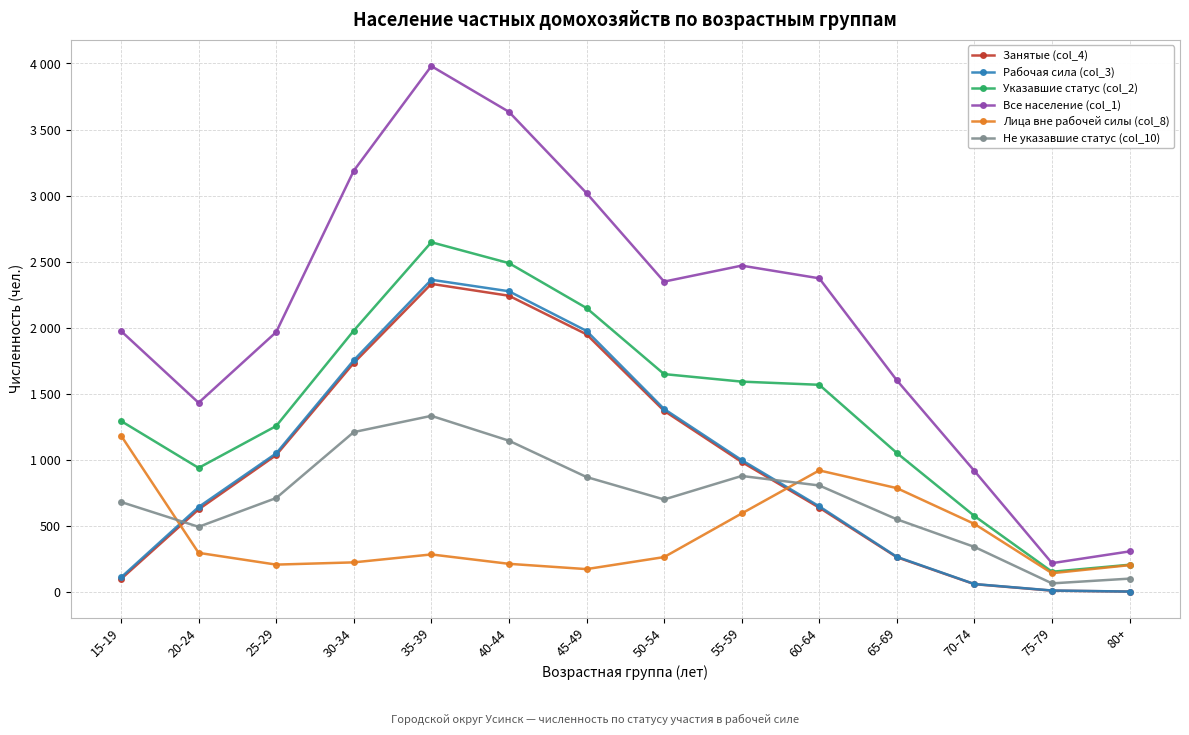

Between 45-49 and 20-24, which is larger?

45-49